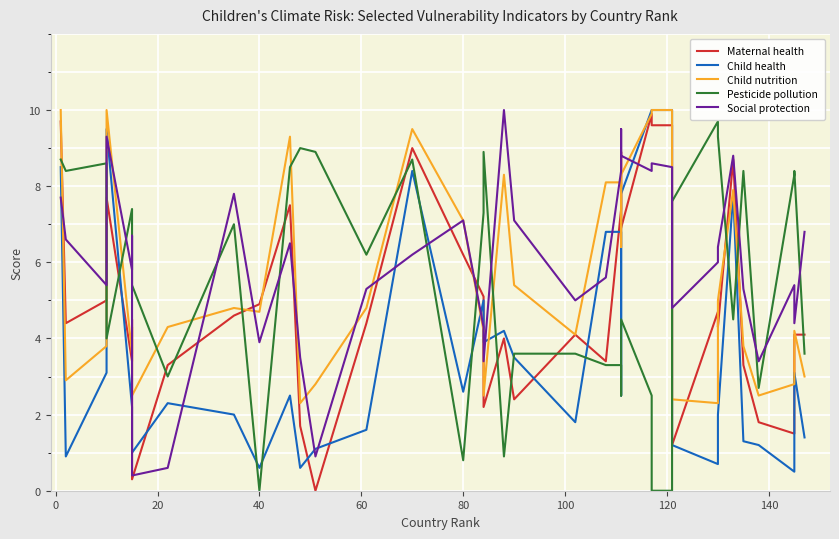

Between 140 and 40, which is larger?

40